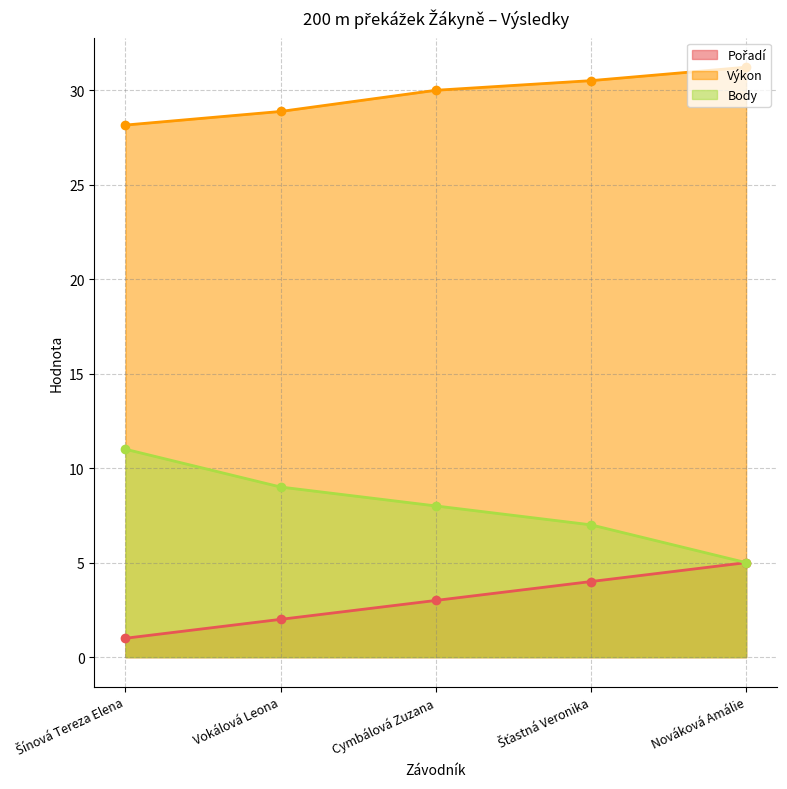

True or false: Body and Pořadí intersect in this chart.

False